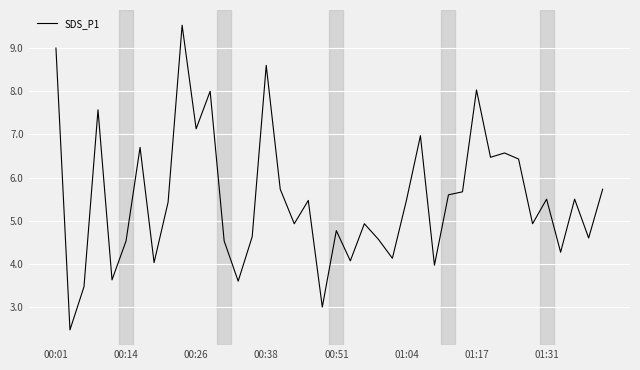

Count the number of data series in this chart.

1